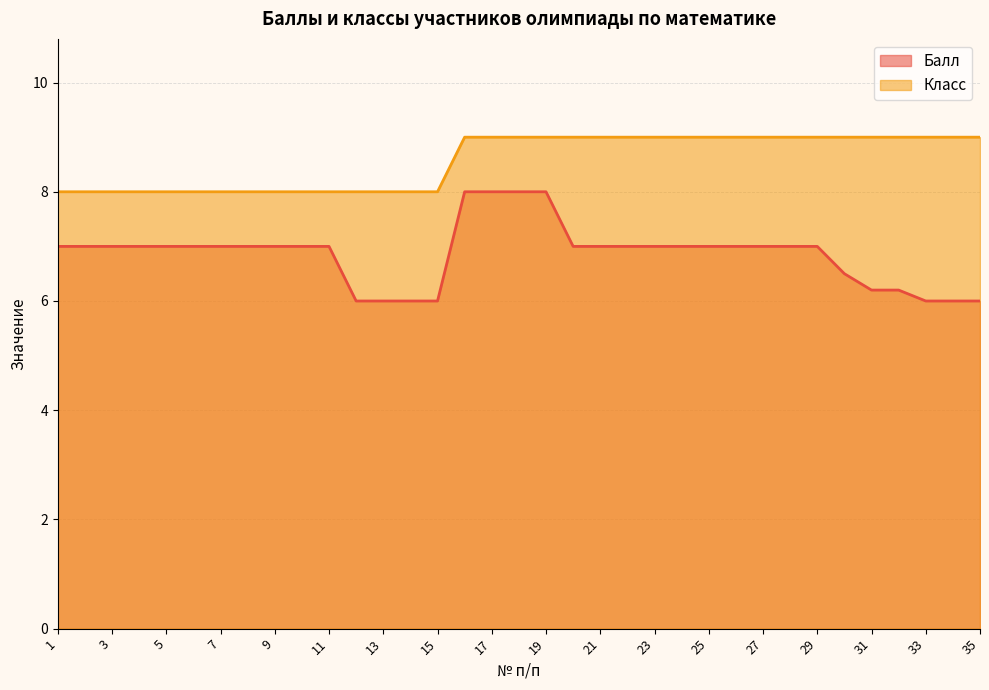

What is the approximate value of Класс at 10?

8.0